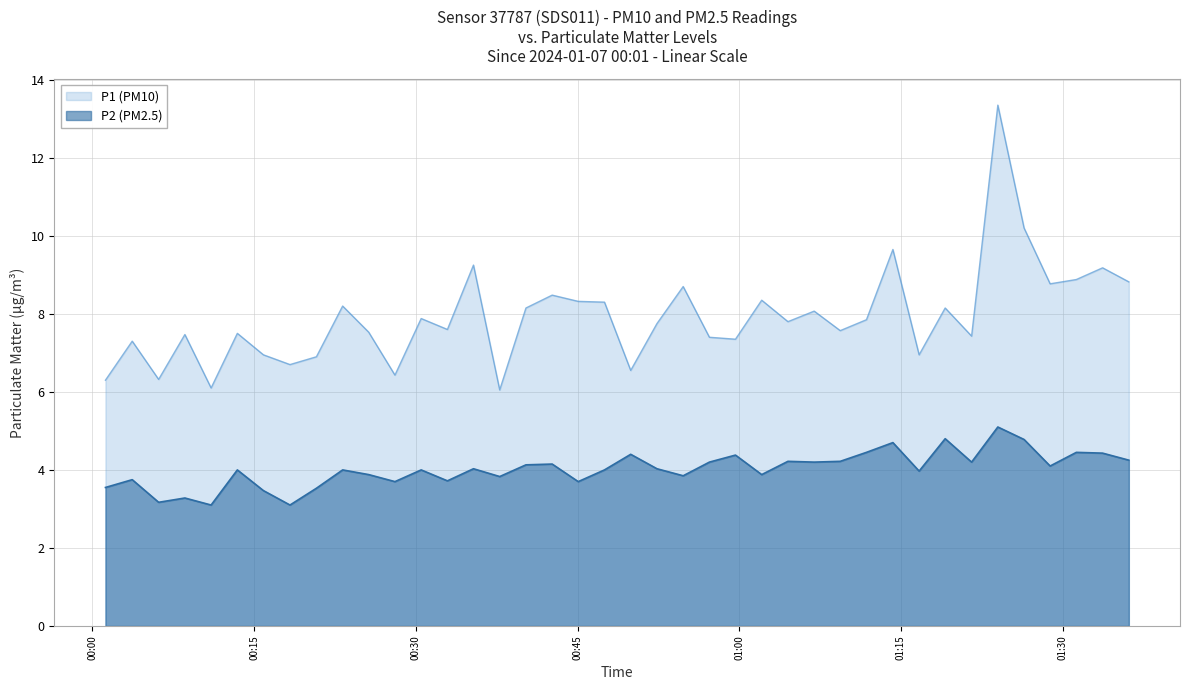

How many interior local peaks does the P2 (PM2.5) series have?

14